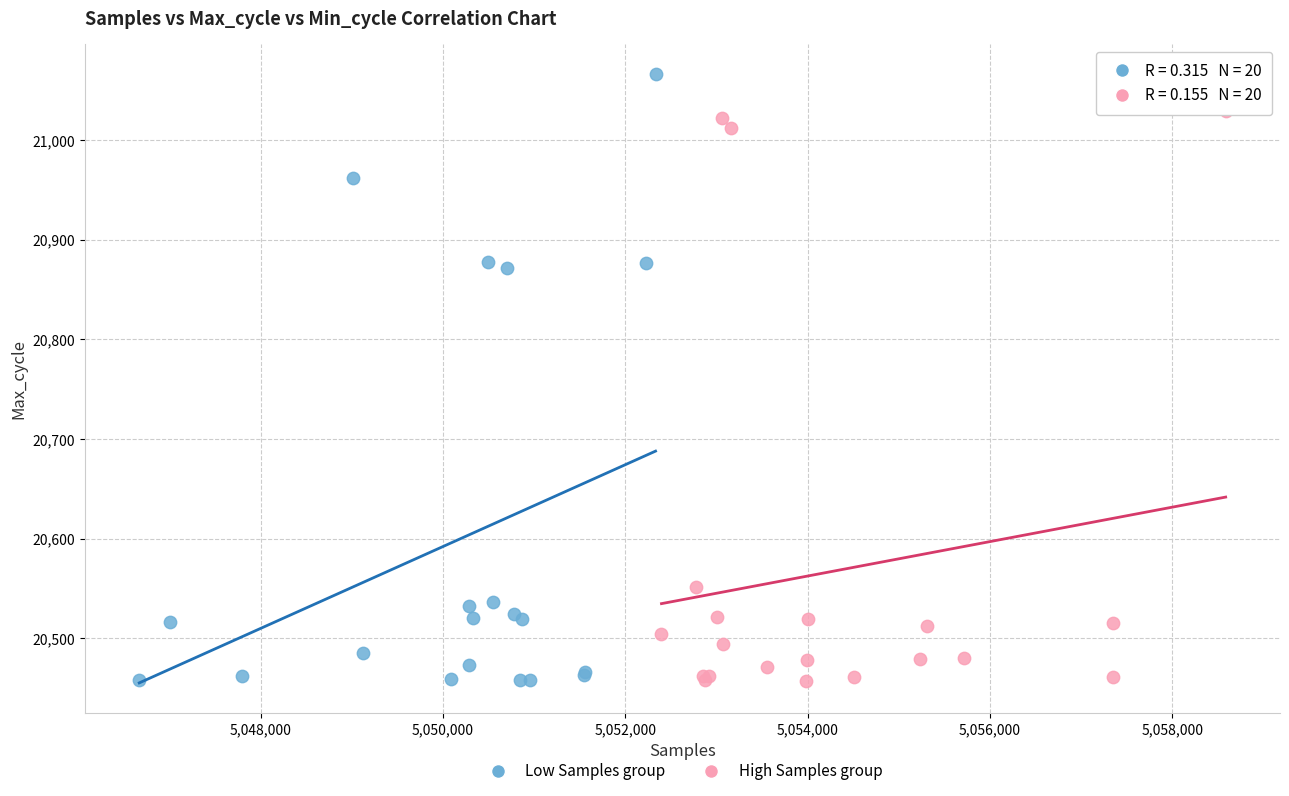

Which series has the widest spread of Y values?

Low Samples group